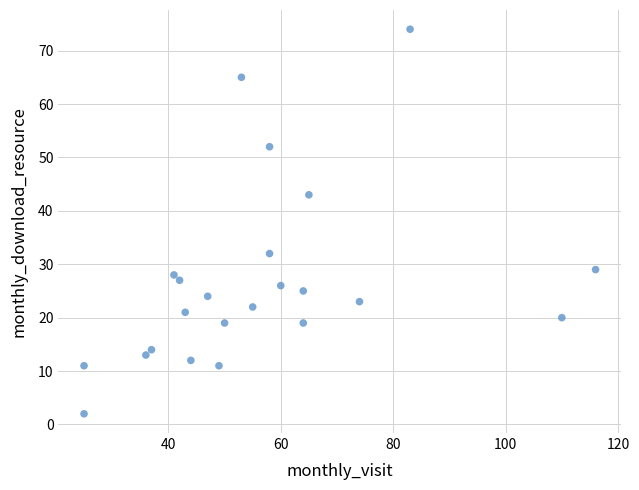

What Y value in the scatter plot is closest to 38?

43